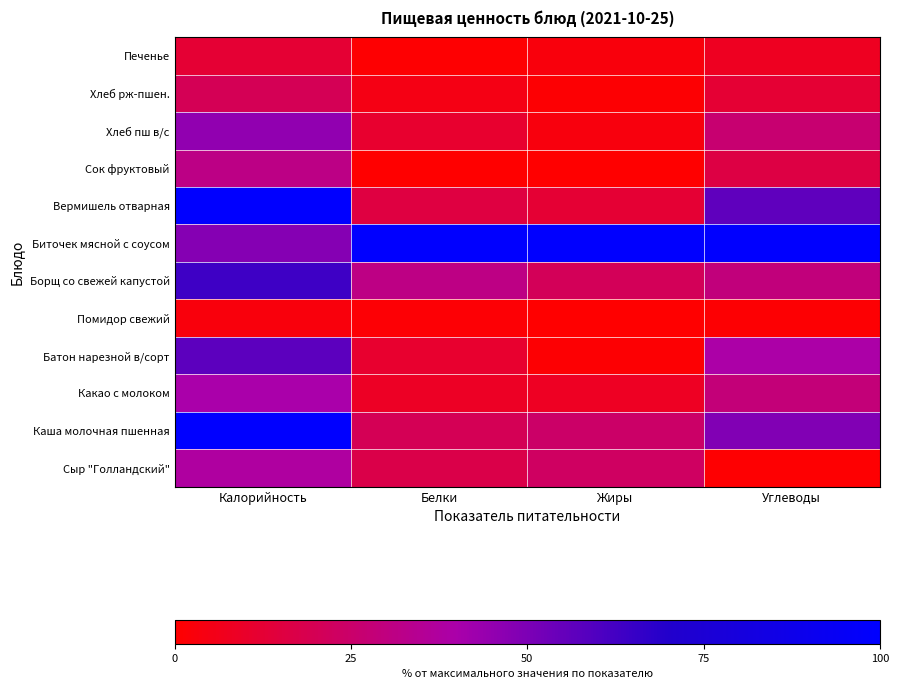

At how many categories does at least one series exceed 77?

4